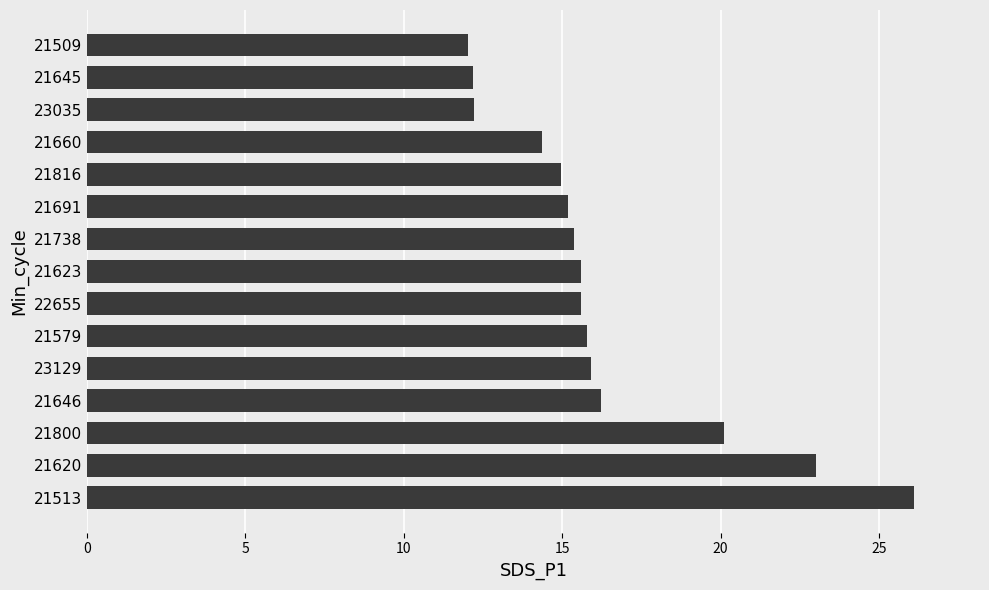

Reading bottom to top, list all the values displayed in this chart.

26.1	23.0	20.1	16.2	15.9	15.8	15.6	15.6	15.4	15.2	15.0	14.4	12.2	12.2	12.0